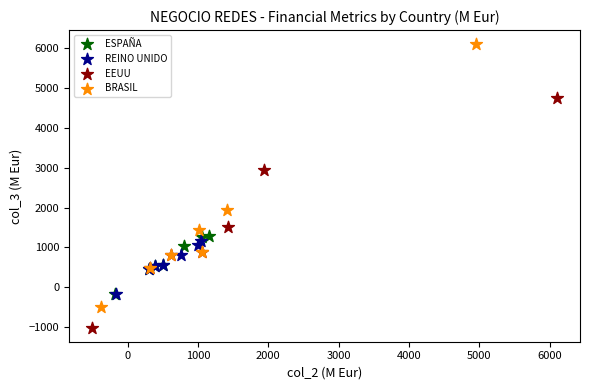

Which series contains the highest Y value?

BRASIL